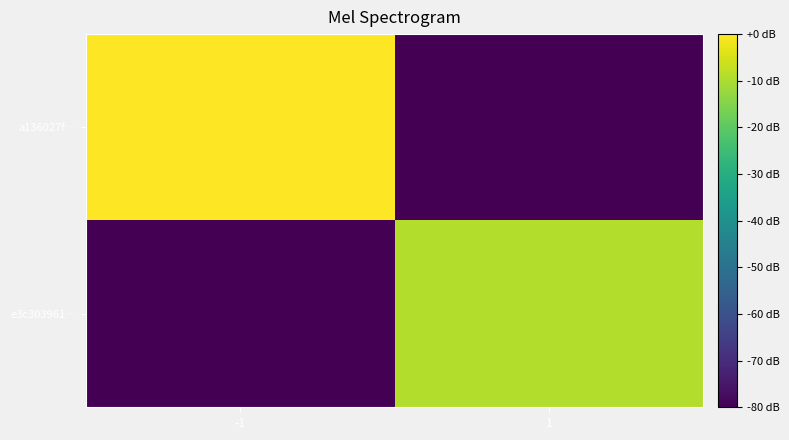

Which series has the widest spread of values?

a136027f…